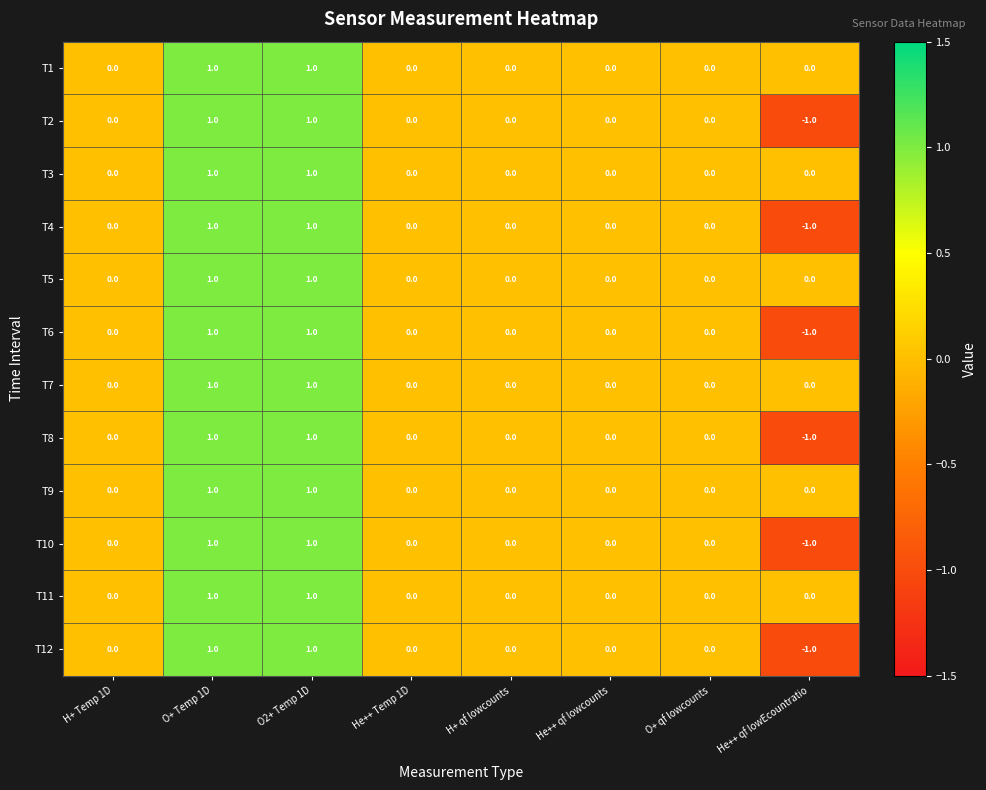

Is the value of T2 at He++ qf lowEcountratio greater than the value of T7 at O+ Temp 1D?

No